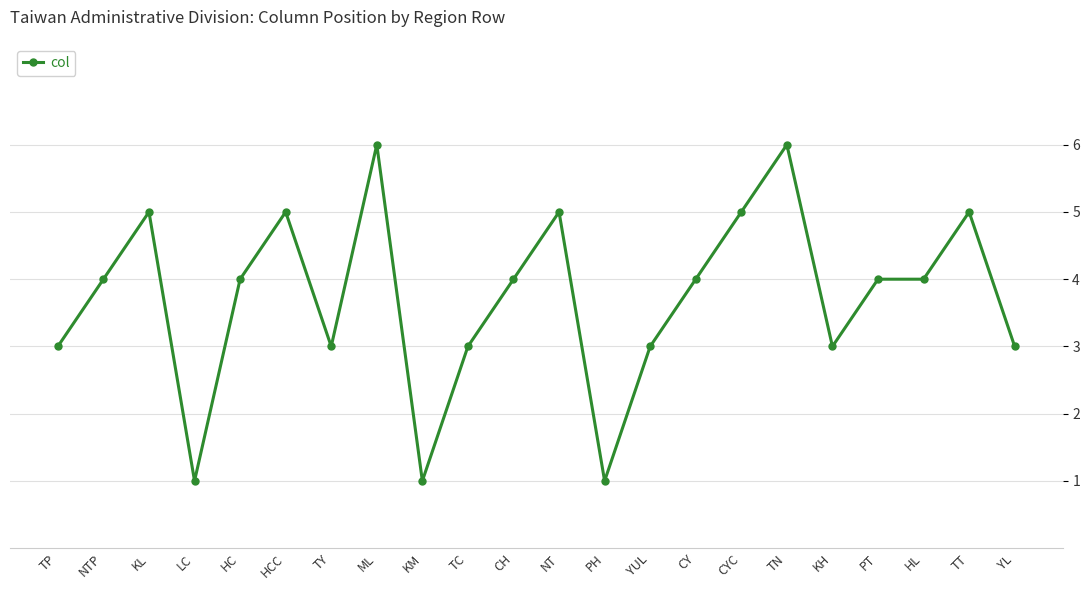

What is the value of the 6th point from the left?

5